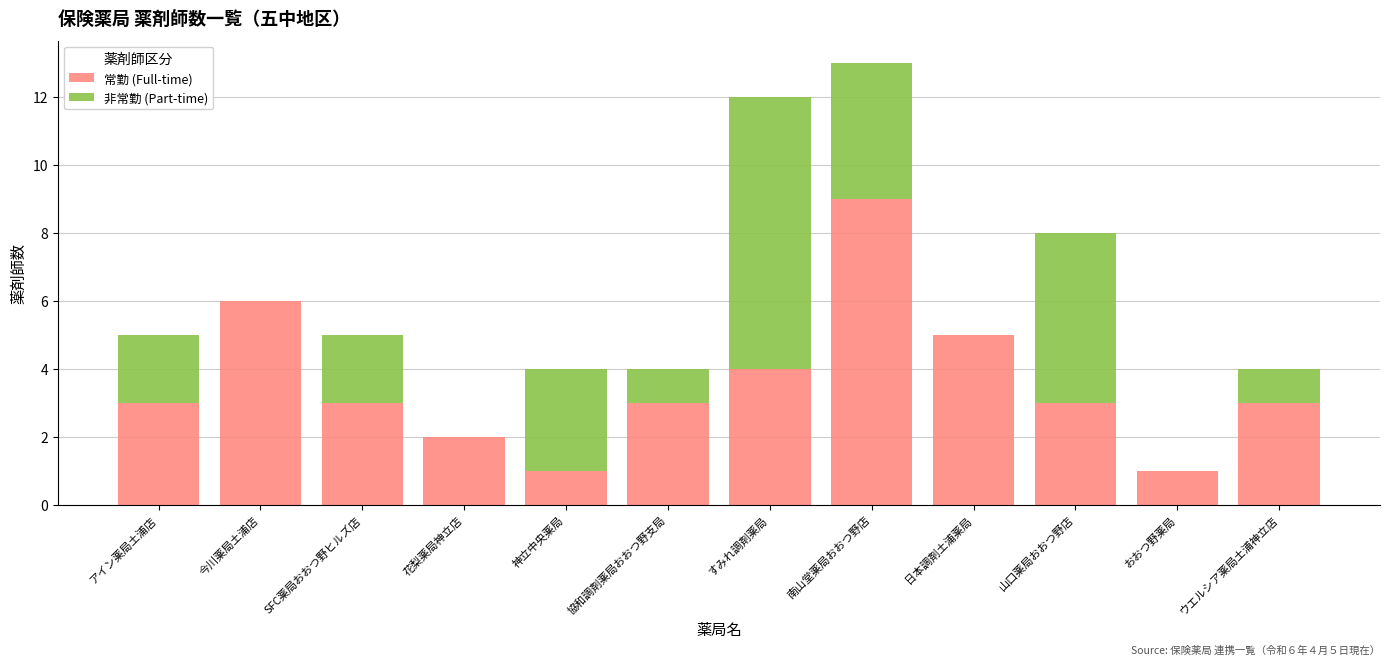

At which label does 常勤 (Full-time) reach its peak?

南山堂薬局おおつ野店